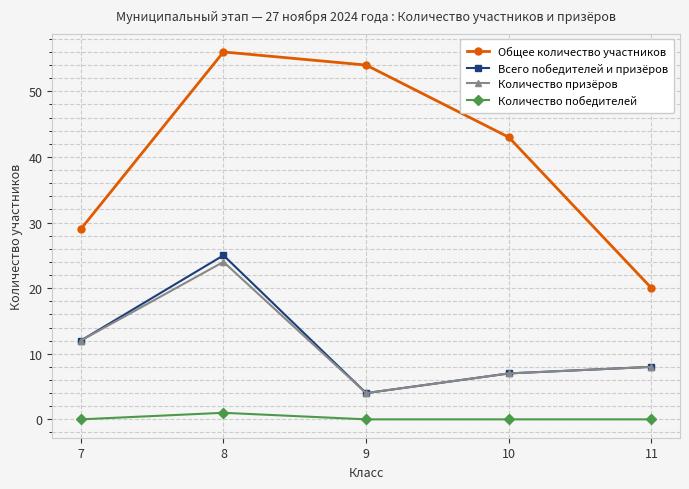

Which series has the largest total across all categories?

Общее количество участников